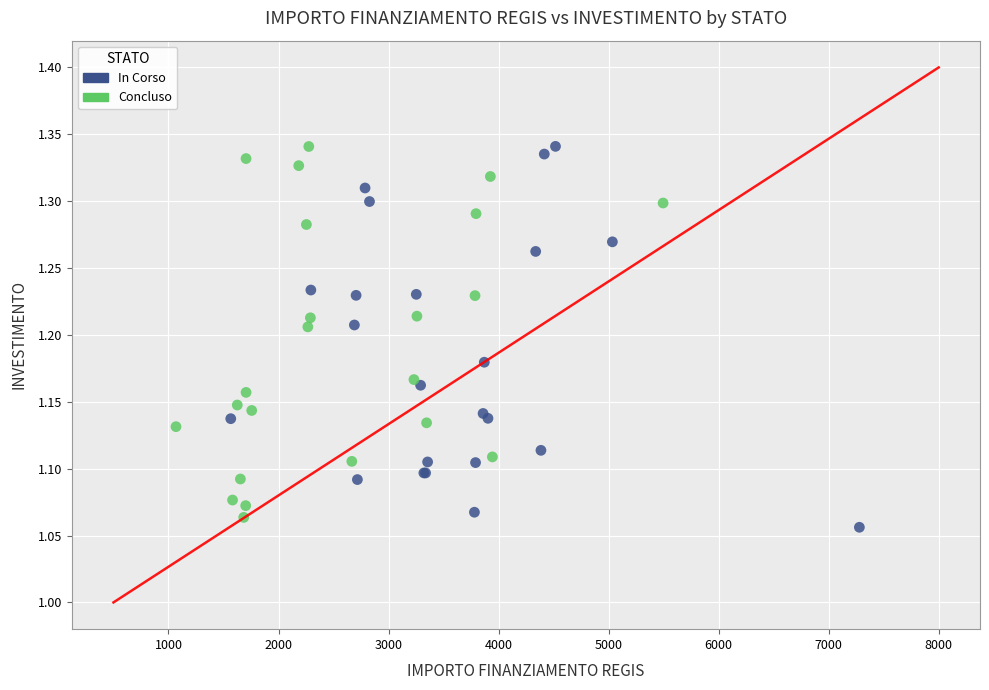

What are all the series names shown in the legend?

In Corso, Concluso